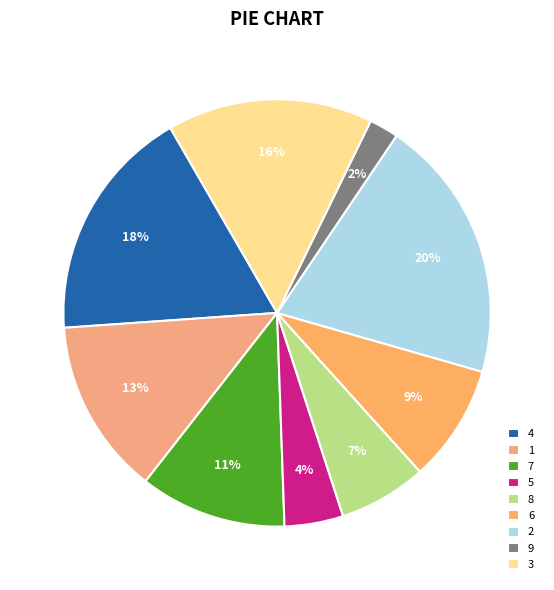

Rank the categories by value from highest to lowest.

2, 4, 3, 1, 7, 6, 8, 5, 9